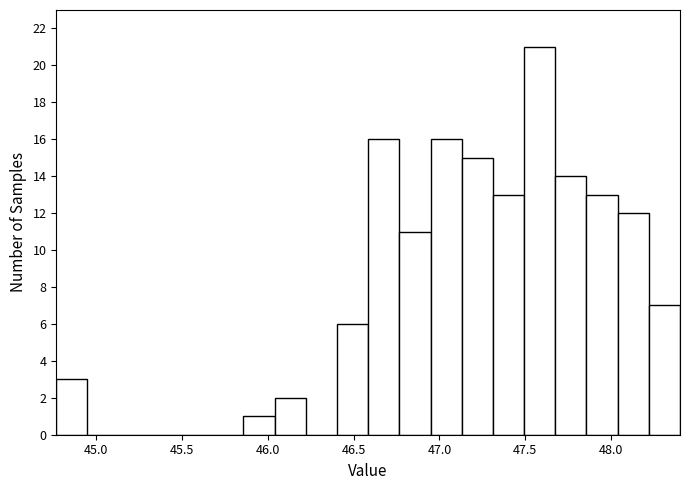

Read against the x-axis, roughly where is the centre of the tallest bar?

47.60